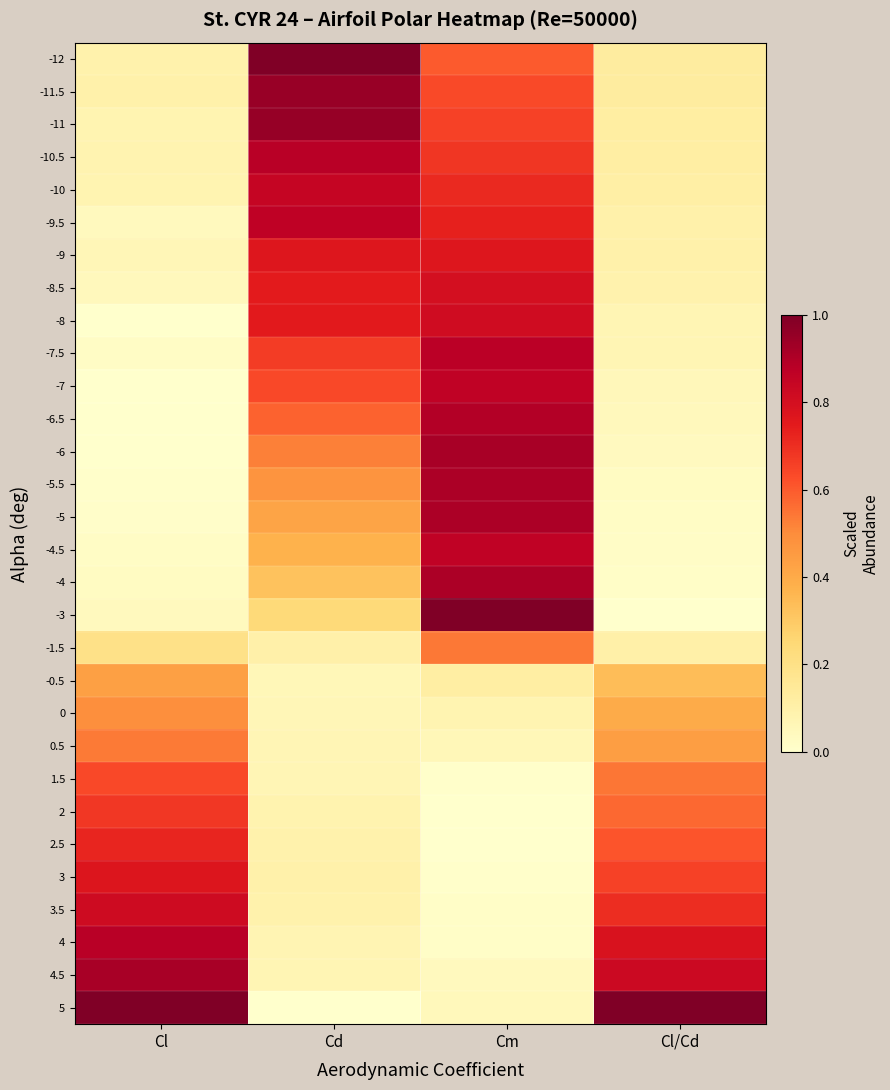

Reading right to left, transcribe all the data shown in this chart.

-12: Cl/Cd=0.1	Cm=0.6	Cd=1.0	Cl=0.1
-11.5: Cl/Cd=0.1	Cm=0.6	Cd=0.9	Cl=0.1
-11: Cl/Cd=0.1	Cm=0.7	Cd=0.9	Cl=0.1
-10.5: Cl/Cd=0.1	Cm=0.7	Cd=0.9	Cl=0.1
-10: Cl/Cd=0.1	Cm=0.7	Cd=0.8	Cl=0.1
-9.5: Cl/Cd=0.1	Cm=0.7	Cd=0.9	Cl=0.0
-9: Cl/Cd=0.1	Cm=0.8	Cd=0.8	Cl=0.1
-8.5: Cl/Cd=0.1	Cm=0.8	Cd=0.7	Cl=0.0
-8: Cl/Cd=0.1	Cm=0.8	Cd=0.8	Cl=0.0
-7.5: Cl/Cd=0.1	Cm=0.9	Cd=0.7	Cl=0.0
-7: Cl/Cd=0.1	Cm=0.9	Cd=0.6	Cl=0.0
-6.5: Cl/Cd=0.0	Cm=0.9	Cd=0.6	Cl=0.0
-6: Cl/Cd=0.0	Cm=0.9	Cd=0.5	Cl=0.0
-5.5: Cl/Cd=0.0	Cm=0.9	Cd=0.5	Cl=0.0
-5: Cl/Cd=0.0	Cm=0.9	Cd=0.4	Cl=0.0
-4.5: Cl/Cd=0.0	Cm=0.9	Cd=0.4	Cl=0.0
-4: Cl/Cd=0.0	Cm=0.9	Cd=0.3	Cl=0.0
-3: Cl/Cd=0.0	Cm=1.0	Cd=0.2	Cl=0.0
-1.5: Cl/Cd=0.1	Cm=0.5	Cd=0.1	Cl=0.2
-0.5: Cl/Cd=0.3	Cm=0.1	Cd=0.1	Cl=0.4
0: Cl/Cd=0.4	Cm=0.1	Cd=0.1	Cl=0.5
0.5: Cl/Cd=0.4	Cm=0.1	Cd=0.1	Cl=0.5
1.5: Cl/Cd=0.5	Cm=0.0	Cd=0.1	Cl=0.6
2: Cl/Cd=0.6	Cm=0.0	Cd=0.1	Cl=0.7
2.5: Cl/Cd=0.6	Cm=0.0	Cd=0.1	Cl=0.7
3: Cl/Cd=0.7	Cm=0.0	Cd=0.1	Cl=0.8
3.5: Cl/Cd=0.7	Cm=0.0	Cd=0.1	Cl=0.8
4: Cl/Cd=0.8	Cm=0.0	Cd=0.1	Cl=0.9
4.5: Cl/Cd=0.8	Cm=0.0	Cd=0.1	Cl=0.9
5: Cl/Cd=1.0	Cm=0.0	Cd=0.0	Cl=1.0